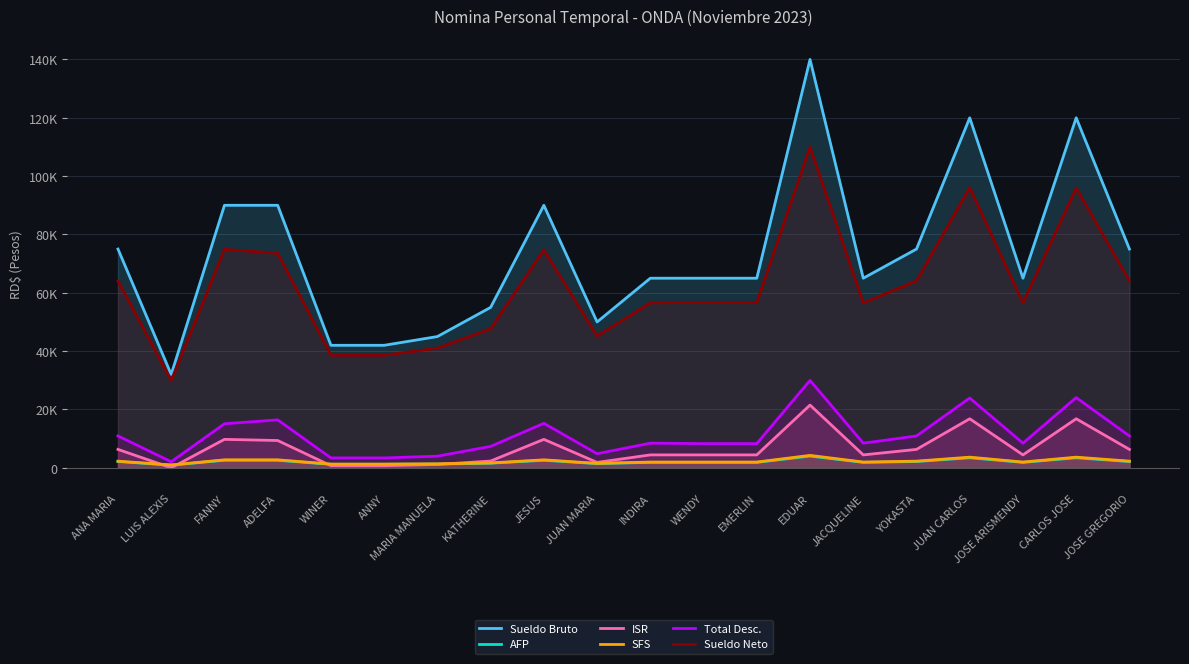

What is the total value across all series at WENDY?

138269.1